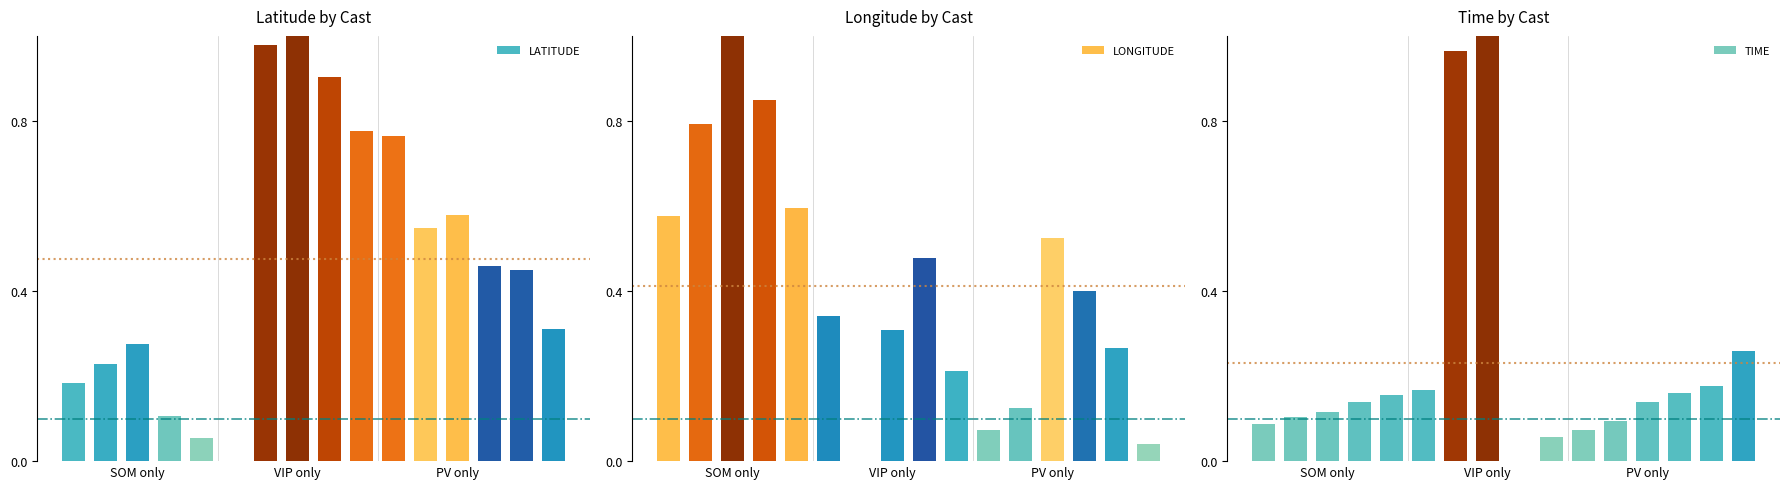

What is the maximum value shown in the chart?

1.0